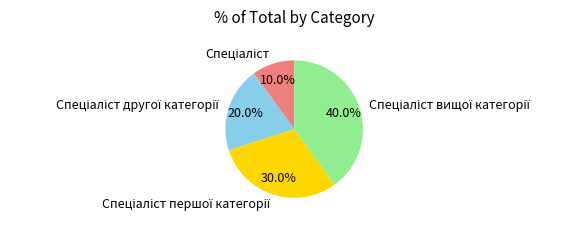

Is there any slice that represents more than half of the pie?

No